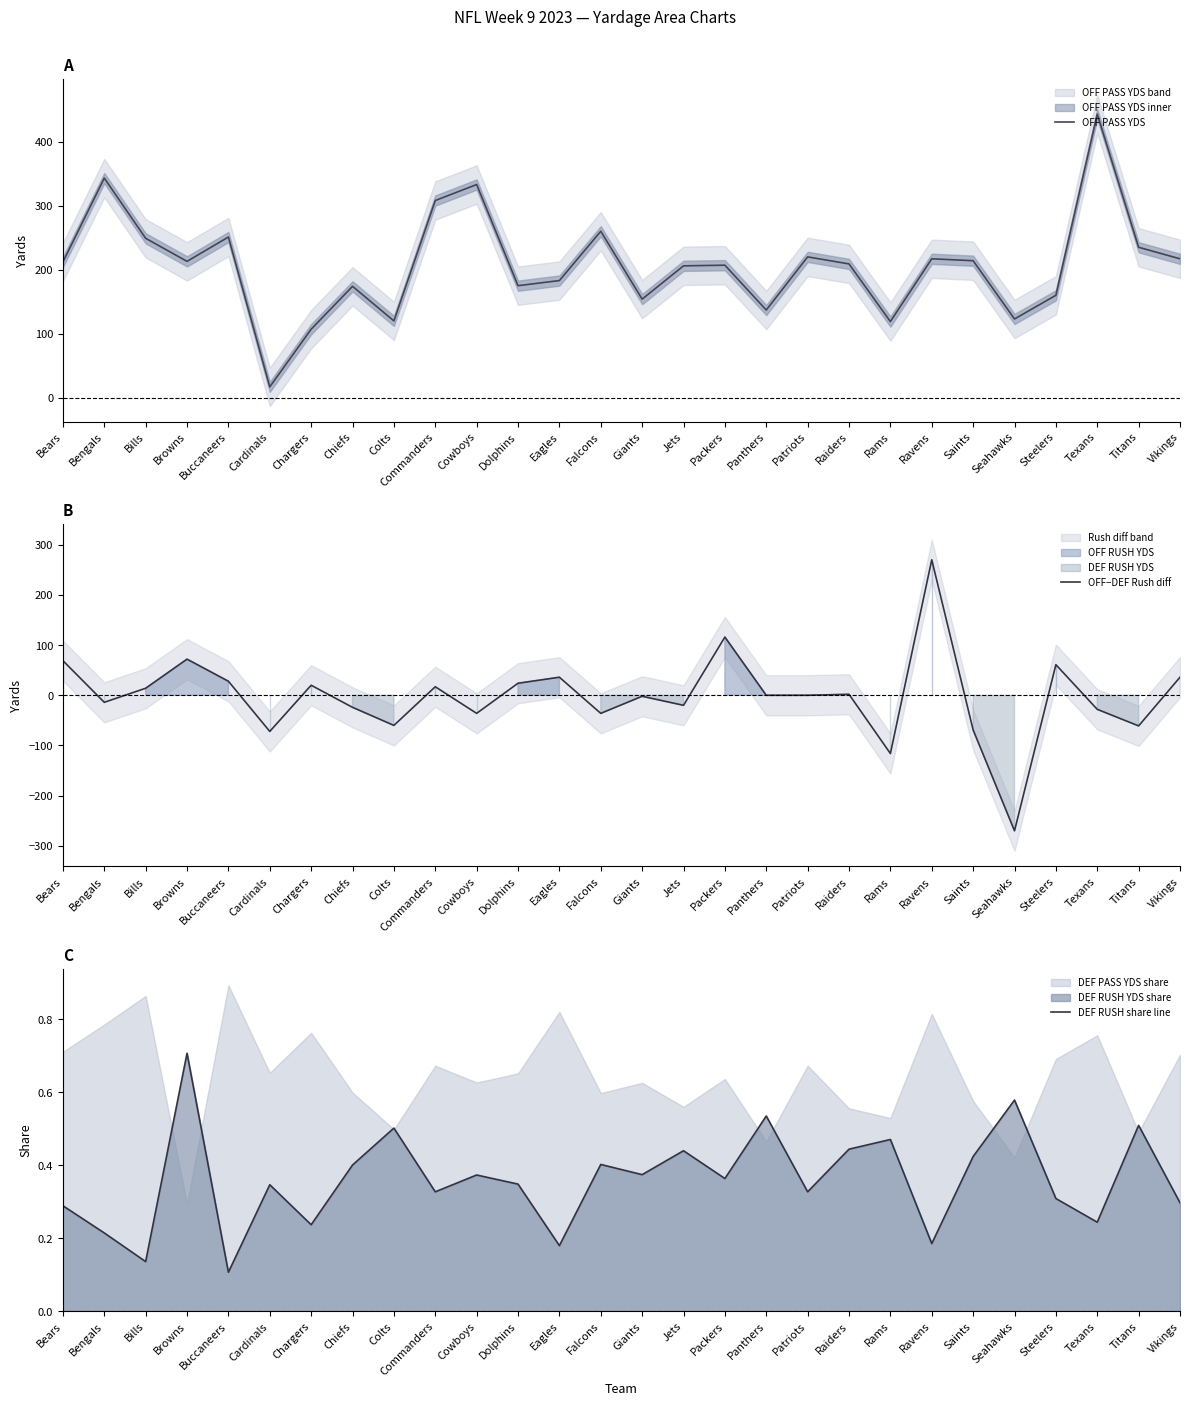

What is the difference between the maximum and minimum values in the DEF RUSH share line series?

0.6